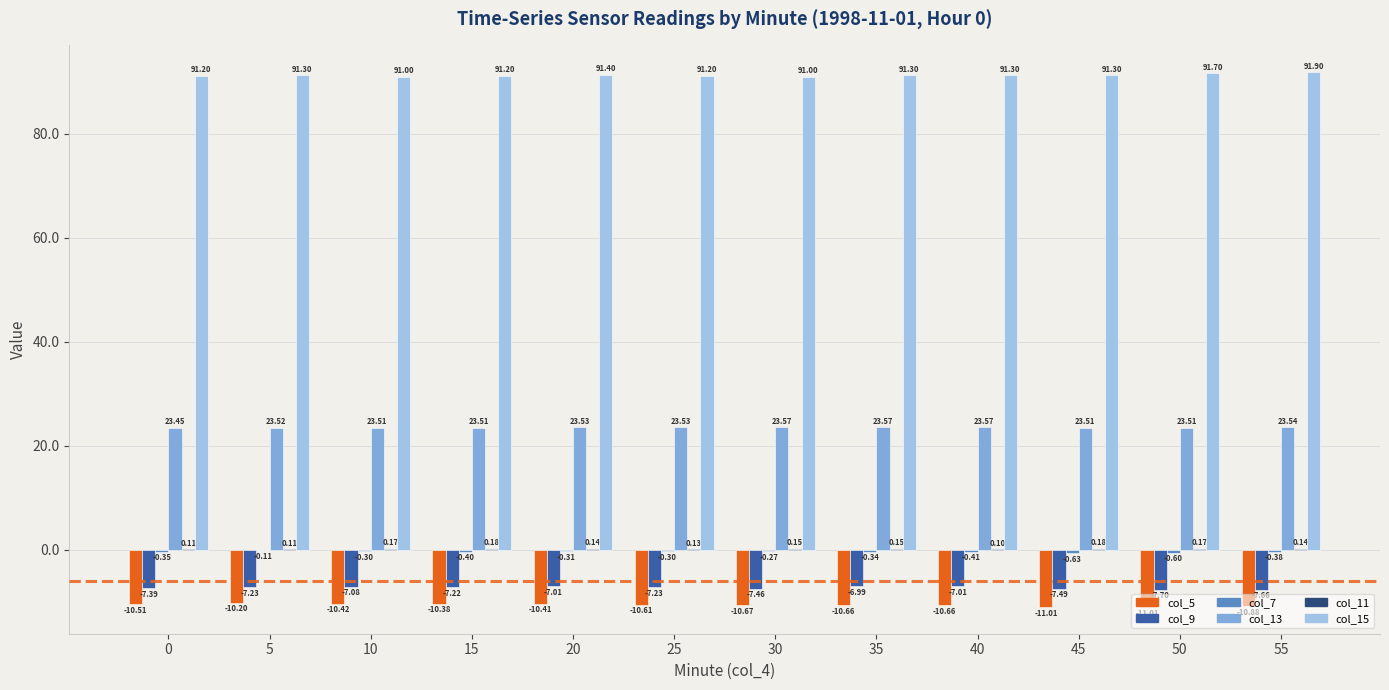

Between 20 and 25, which series saw the biggest shift?

col_9